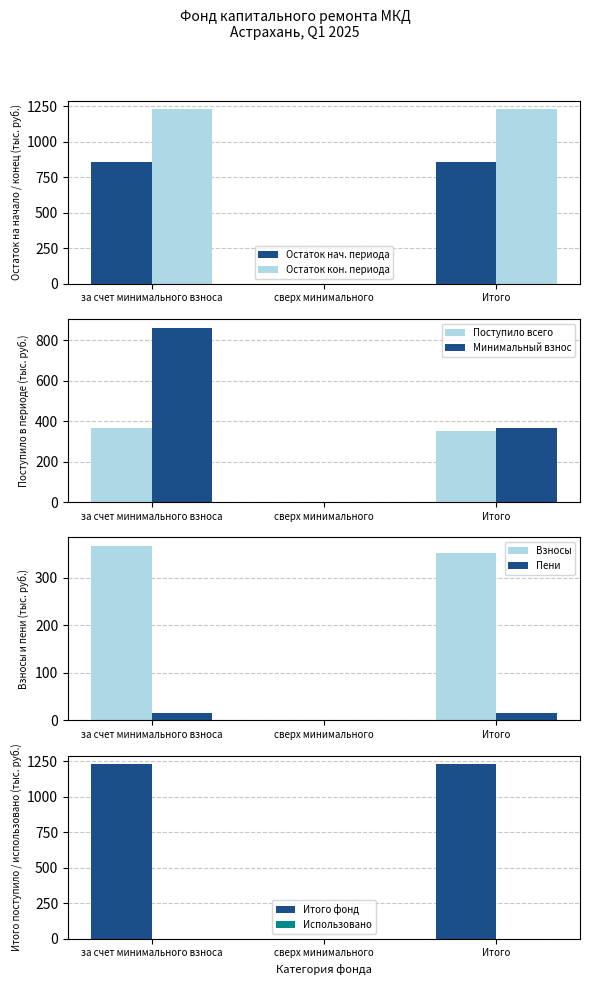

Which category has the lowest value in the postupilo series?

сверх минимального